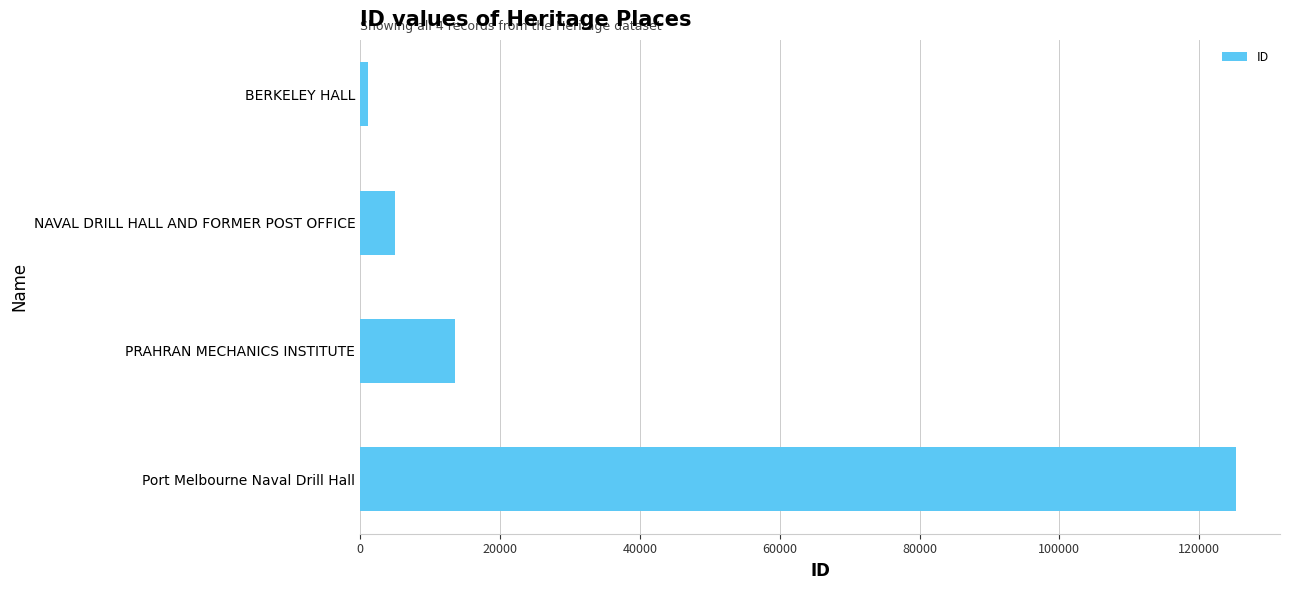

Reading top to bottom, list all the values displayed in this chart.

1118	4937	13519	125288